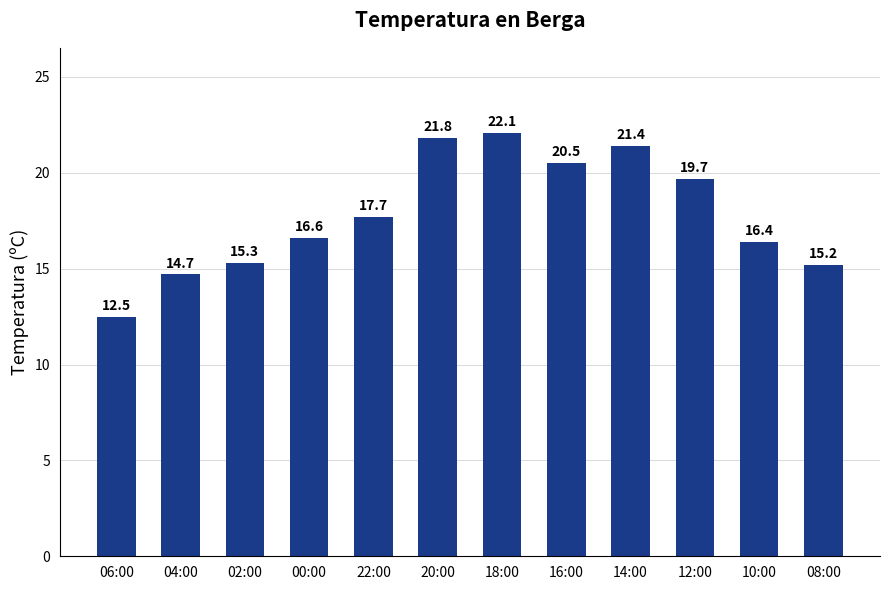

Approximately how many times larger is the value at 02:00 compared to 20:00?

0.7